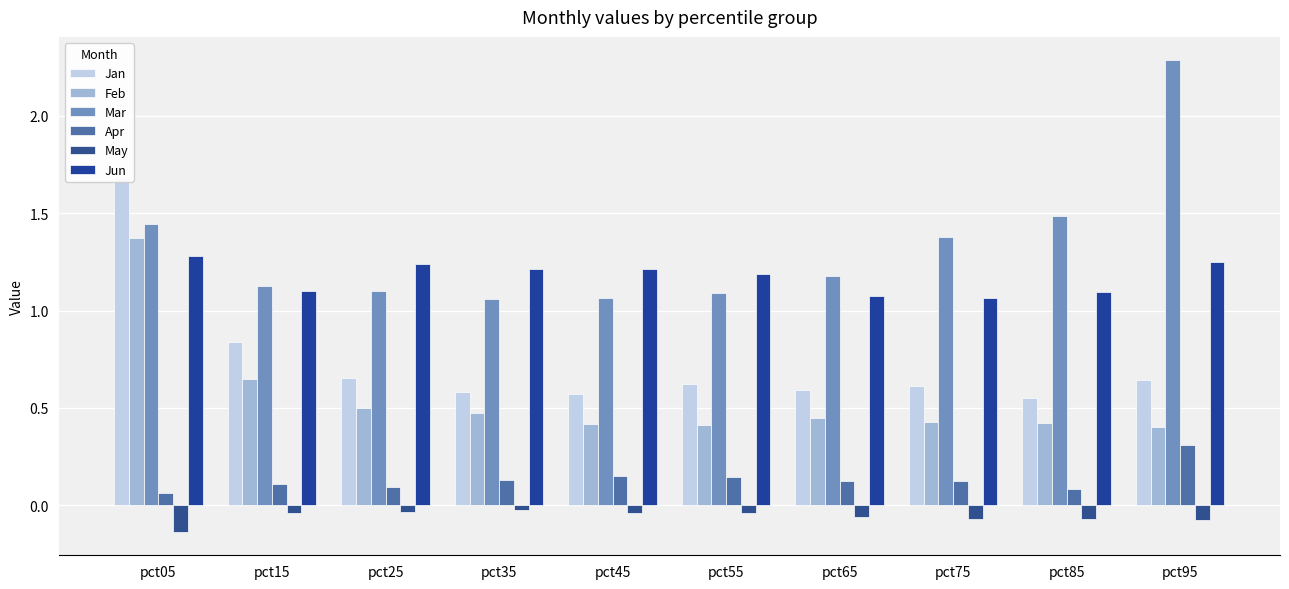

How many categories are shown in the chart?

10